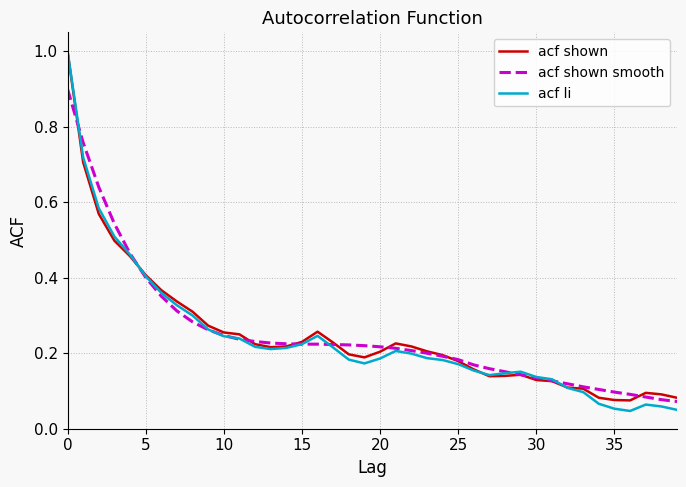

What is the highest value of the acf shown smooth series?

0.9